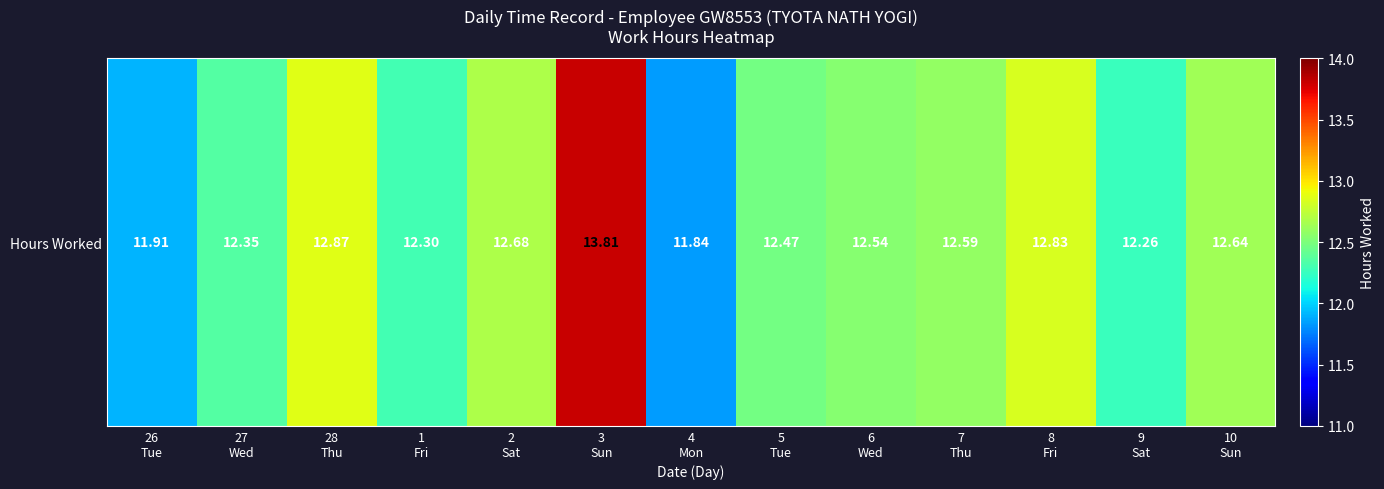

At which label is the value closest to 12?

26
Tue